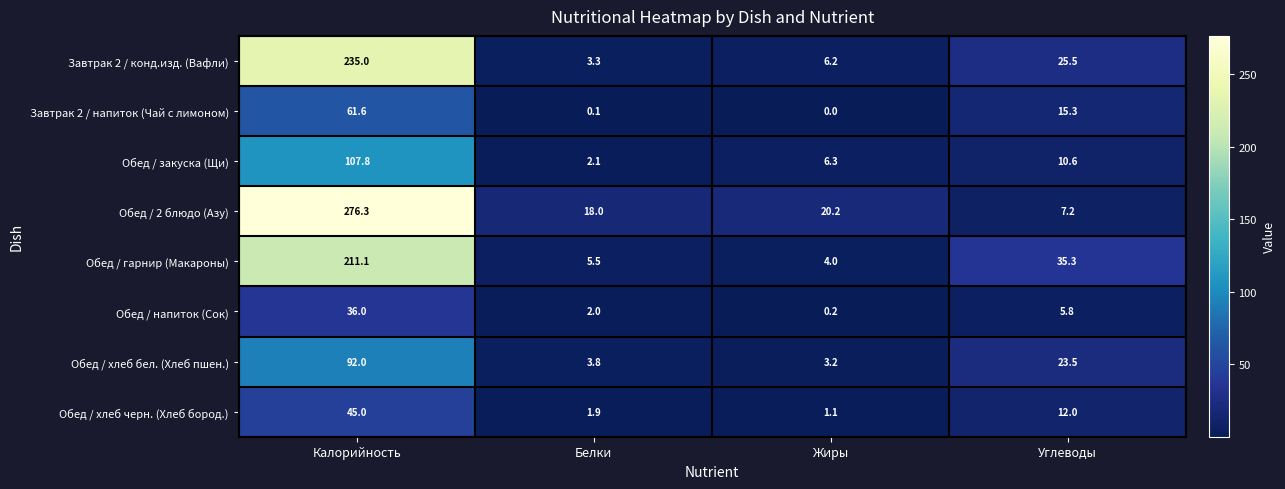

What is the sum of the Обед / 2 блюдо (Азу) values at Калорийность and Углеводы?

283.5